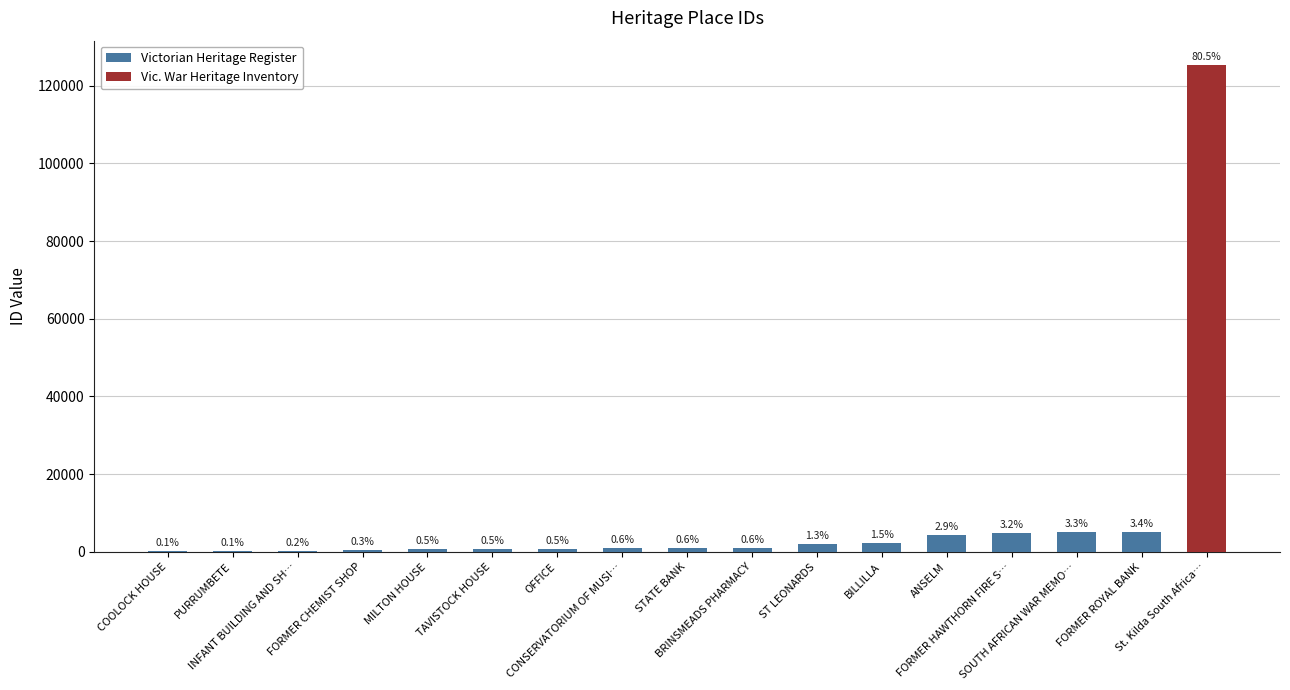

Are the bars horizontal?

No